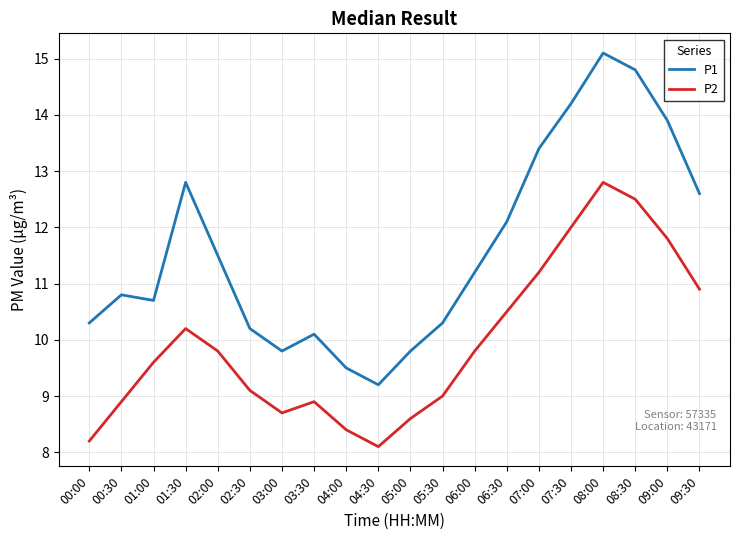

How many distinct data groups are displayed?

2